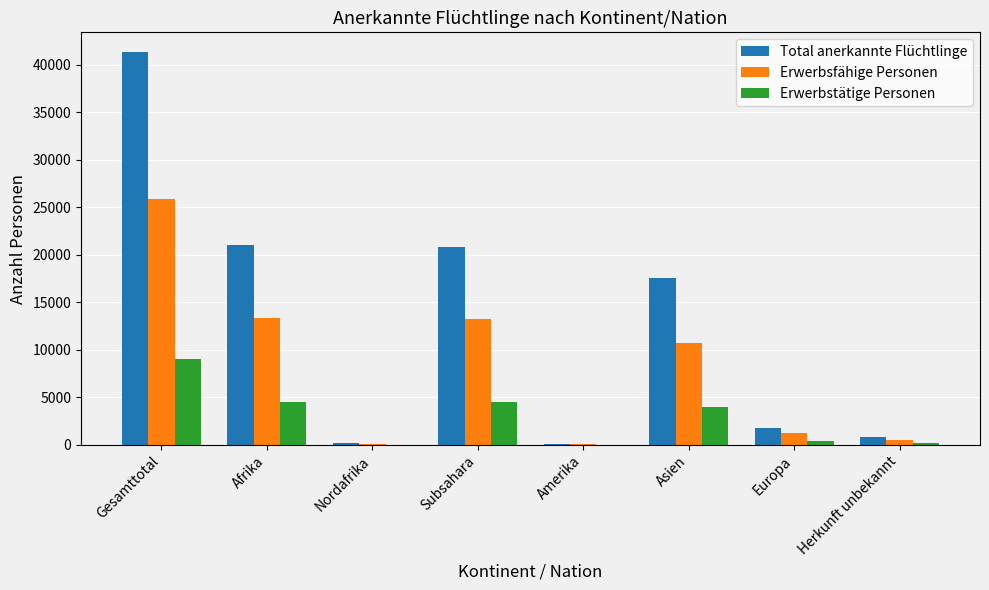

What is the sum of all Erwerbstätige Personen values?

22594